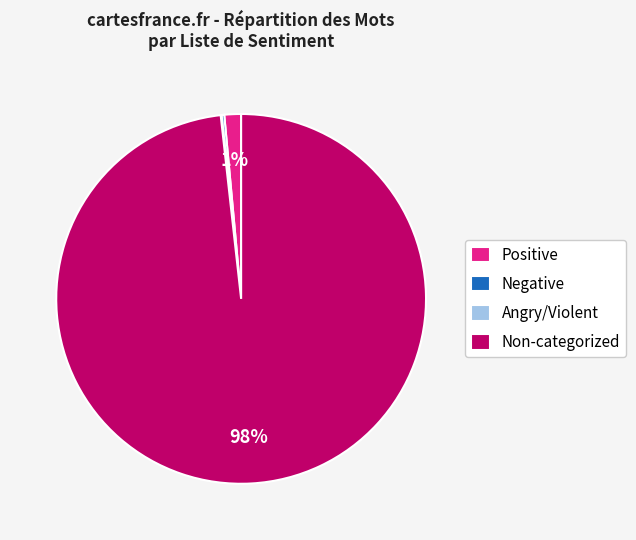

To the nearest percent, what is the combined percentage of Positive and Non-categorized?

100%